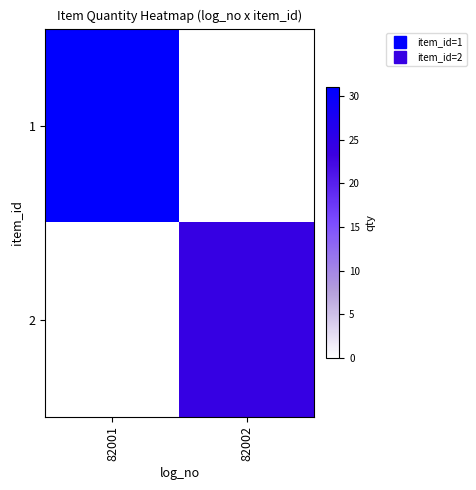

How many distinct data groups are displayed?

2